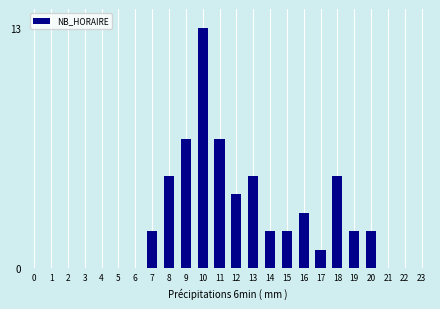

Reading left to right, what are all the values shown in this chart?

0=0	1=0	2=0	3=0	4=0	5=0	6=0	7=2	8=5	9=7	10=13	11=7	12=4	13=5	14=2	15=2	16=3	17=1	18=5	19=2	20=2	21=0	22=0	23=0